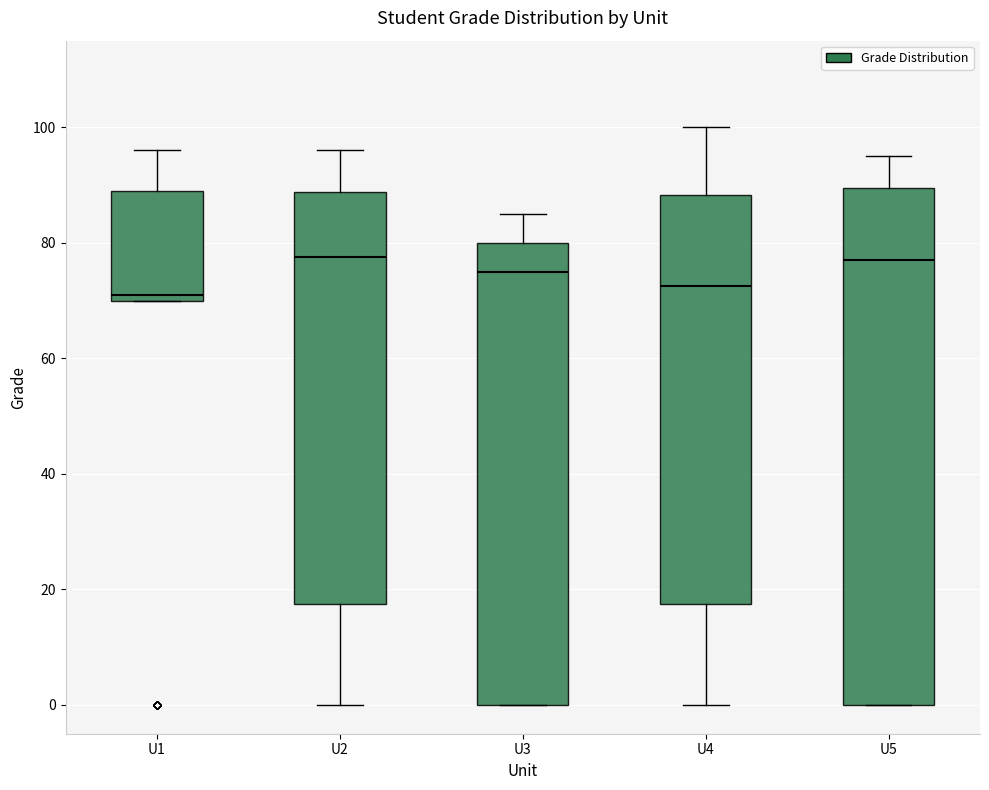

Reading left to right, transcribe this box plot: for each box, give where its median line is, the range the box spans, and where its two whiskers end, as read against the y-axis. The values are not printed on the chart, so give them approximately, as read against the axis.

U1: median 72, box 70 to 90, whiskers 70 to 96
U2: median 78, box 18 to 88, whiskers 0 to 96
U3: median 76, box 0 to 80, whiskers 0 to 86
U4: median 72, box 18 to 88, whiskers 0 to 100
U5: median 78, box 0 to 90, whiskers 0 to 96